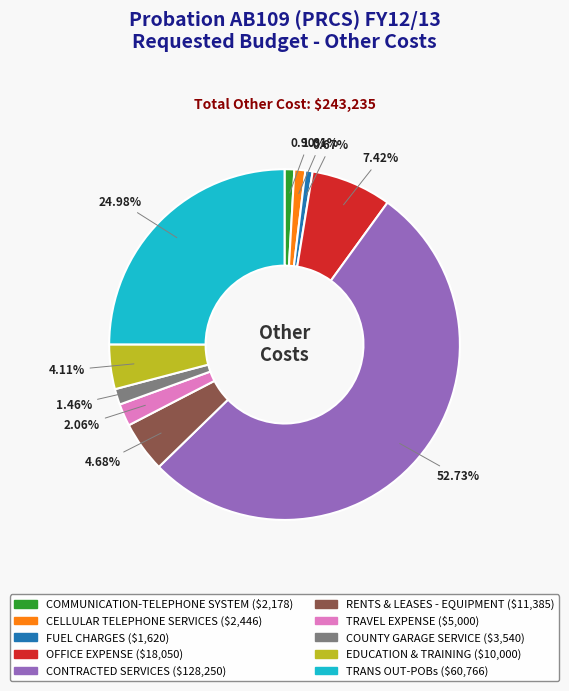

Which slice is the largest?

CONTRACTED SERVICES